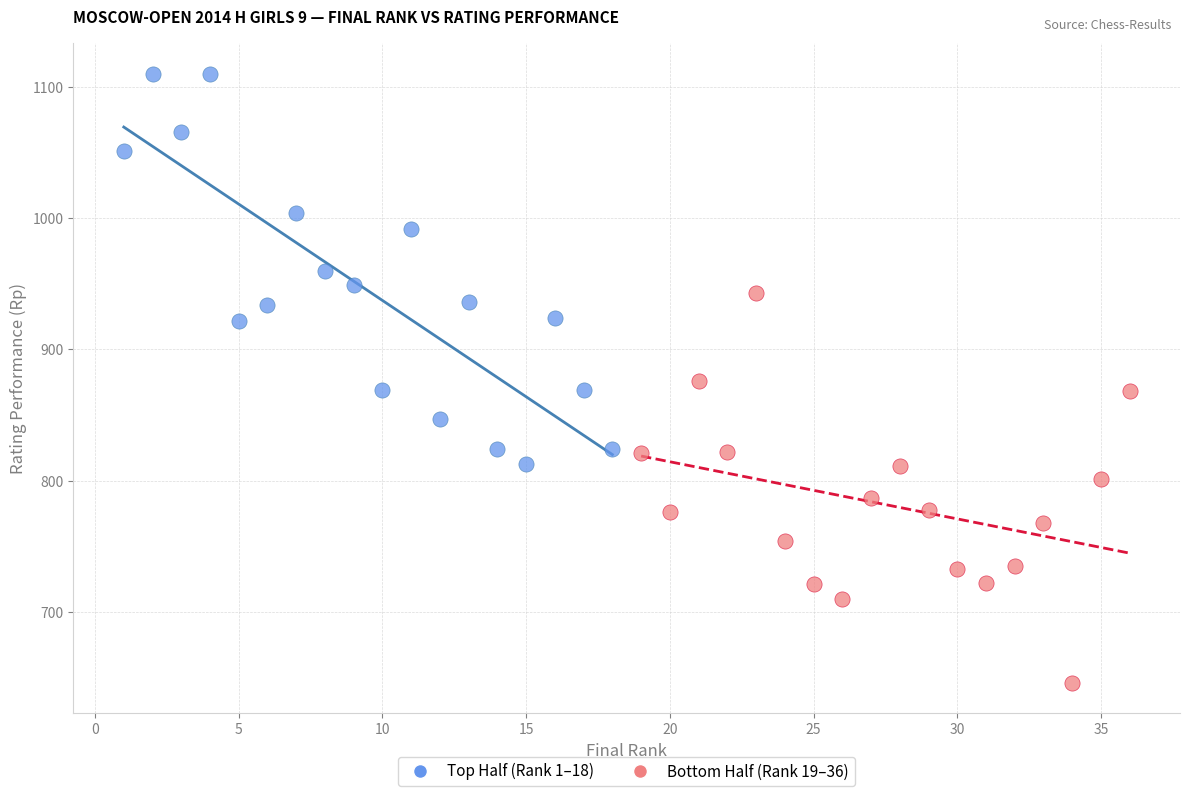

Which series contains the lowest Y value?

Bottom Half (Rank 19–36)